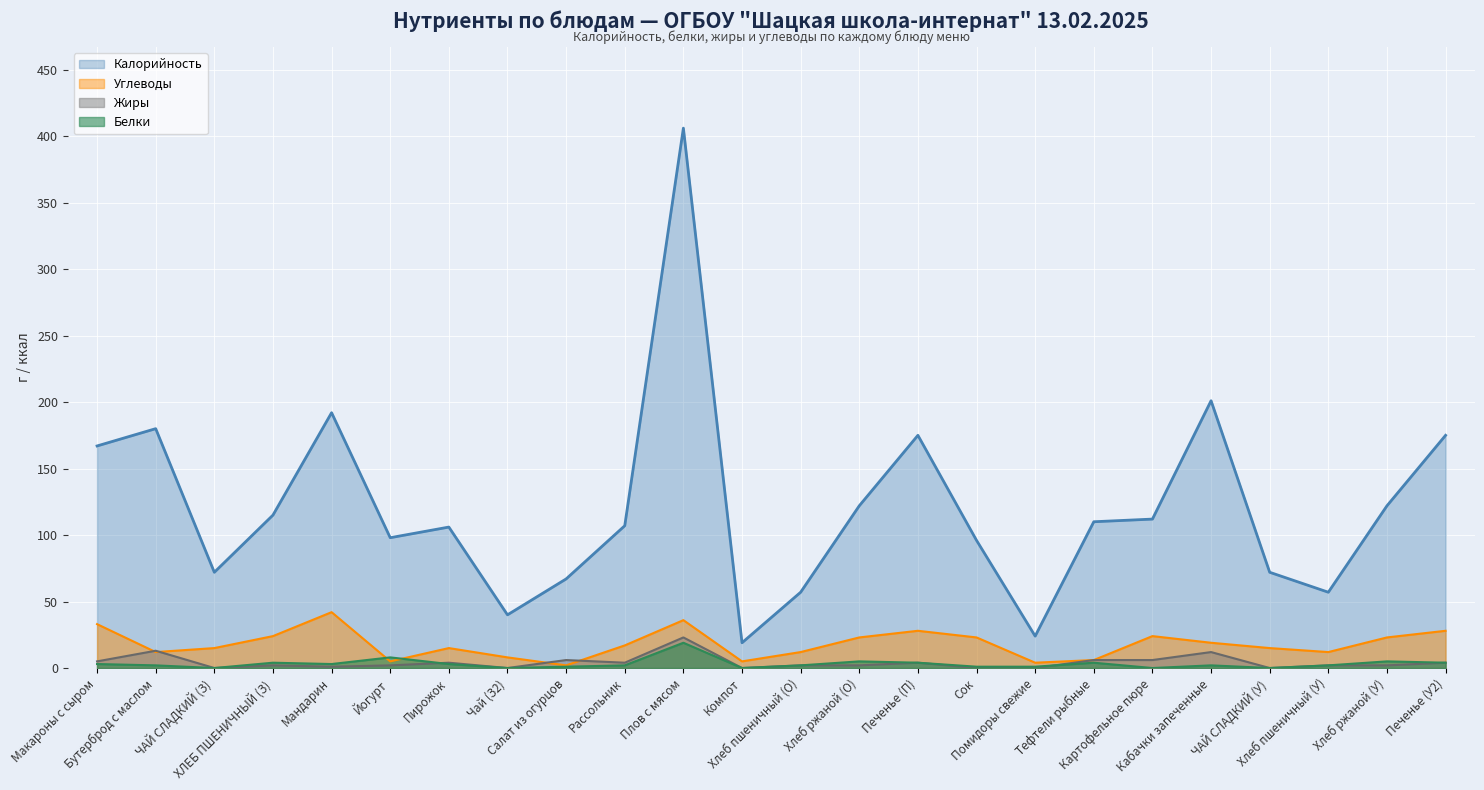

What is the maximum value for Белки?

19